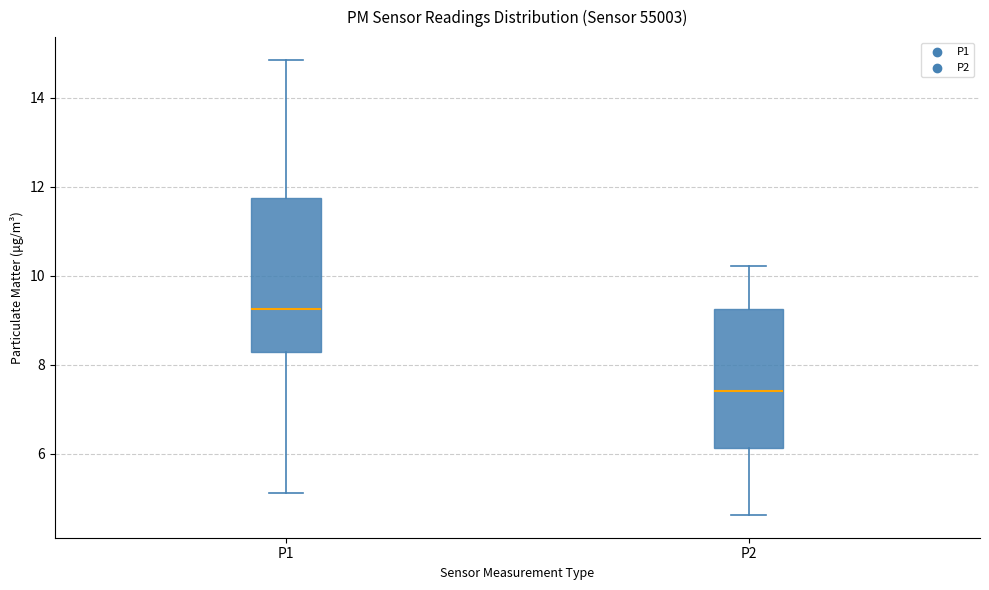

Reading left to right, read every box against the y-axis: the position of its median line, the range the box covers, and the ends of its whiskers. The values are not printed on the chart, so give them approximately, as read against the axis.

P1: median 9.2, box 8.2 to 11.8, whiskers 5.2 to 14.8
P2: median 7.4, box 6.2 to 9.2, whiskers 4.6 to 10.2